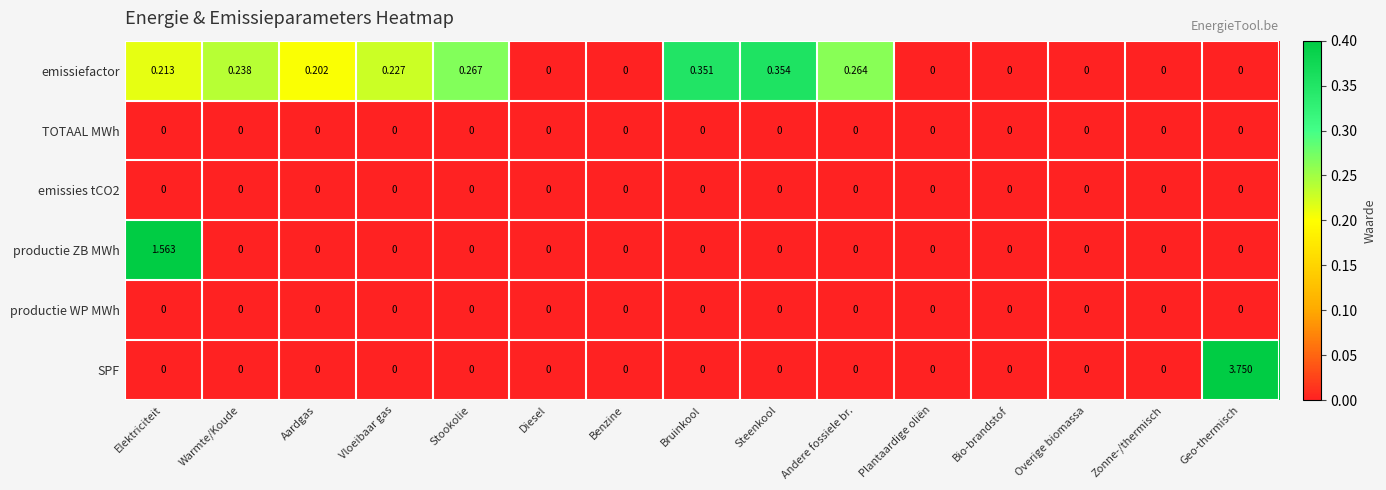

At which category is the sum across all series the highest?

Geo-thermisch